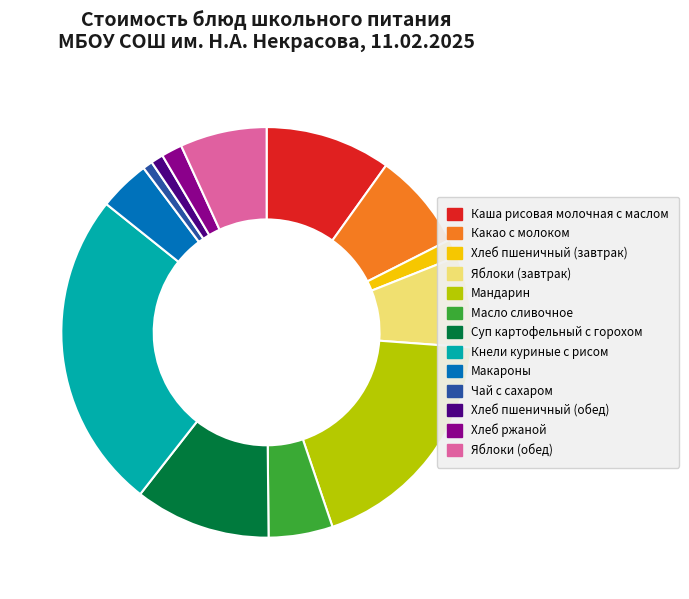

Which slice is the largest?

Кнели куриные с рисом